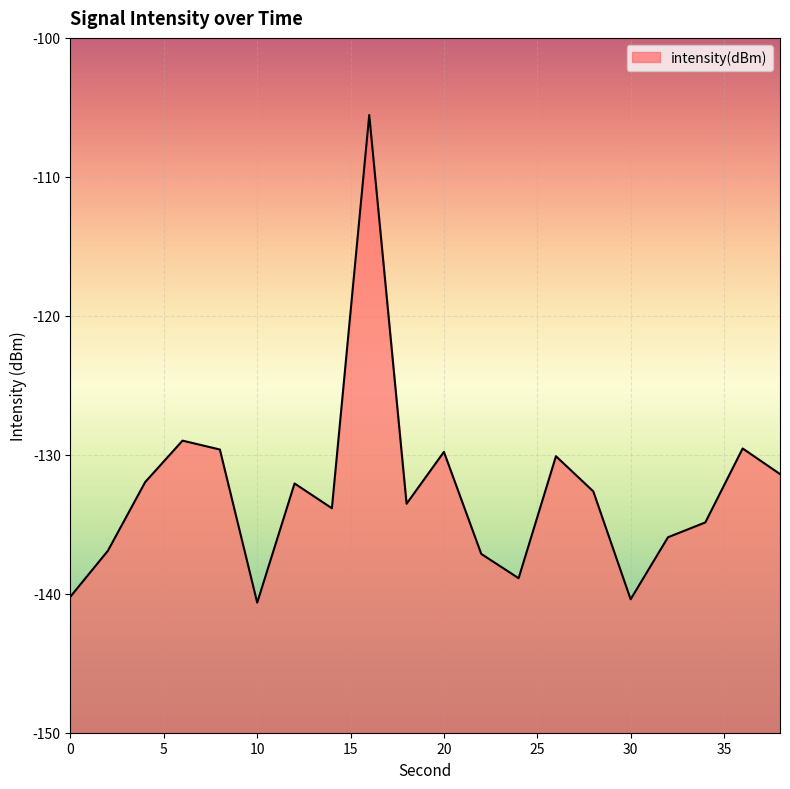

How many lines are shown in the chart?

1